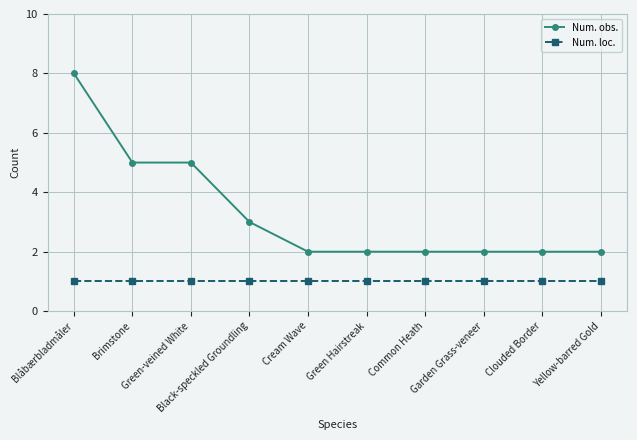

Reading left to right, transcribe all the data shown in this chart.

Num. obs.: 8	5	5	3	2	2	2	2	2	2
Num. loc.: 1	1	1	1	1	1	1	1	1	1